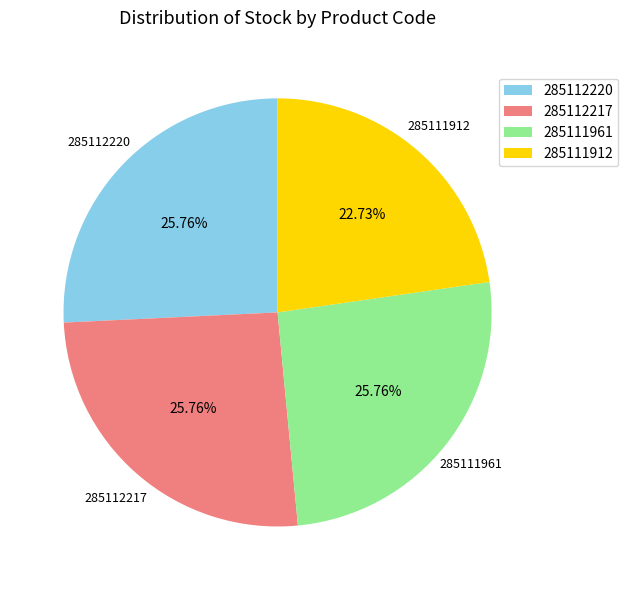

The 285112217 slice represents 36% of the pie. True or false?

False